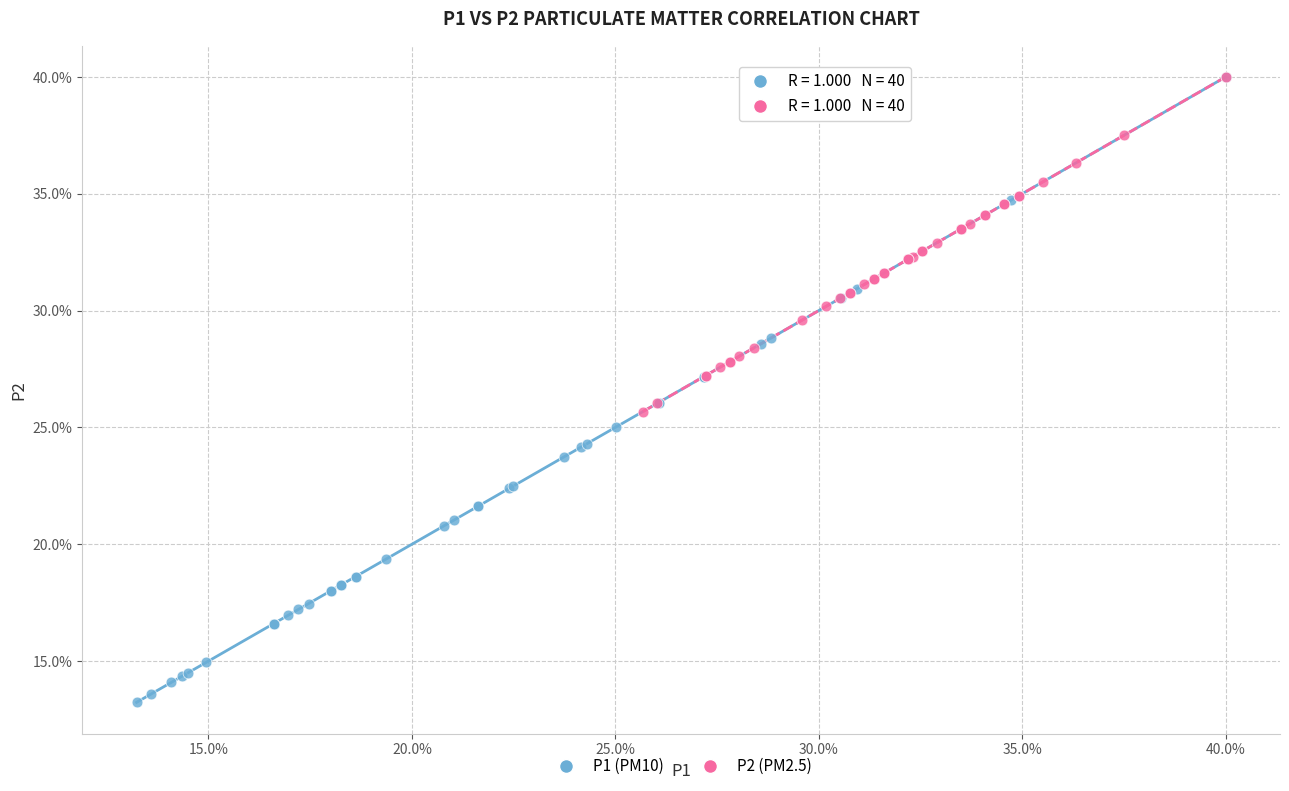

Which series has the widest spread of Y values?

P1 (PM10)